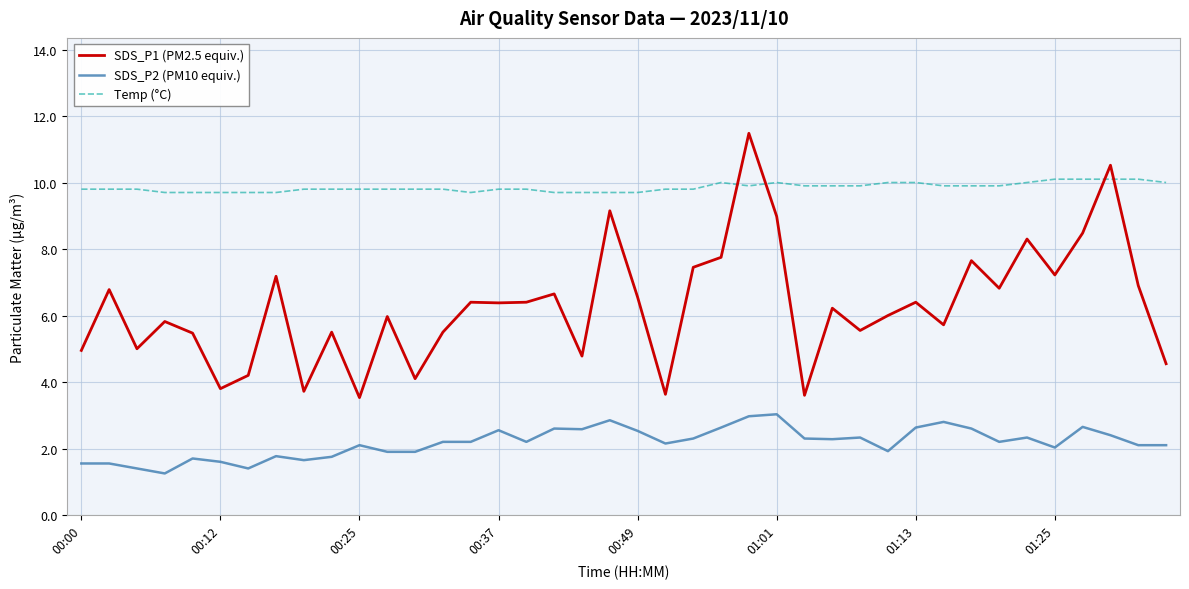

Rank the series by their maximum value, from highest to lowest.

SDS_P1 (PM2.5 equiv.), Temp (°C), SDS_P2 (PM10 equiv.)